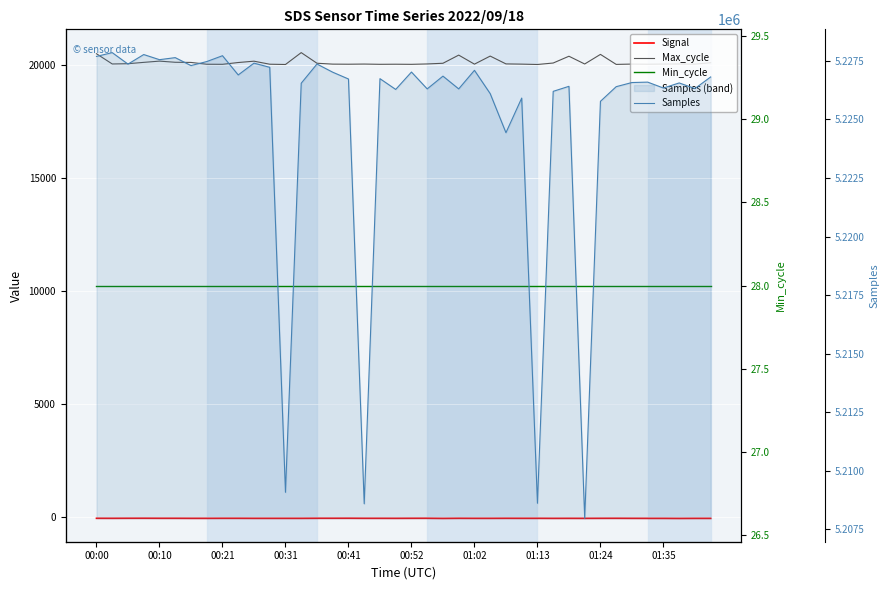

Is it true that Max_cycle equals 32984 at 39?

False